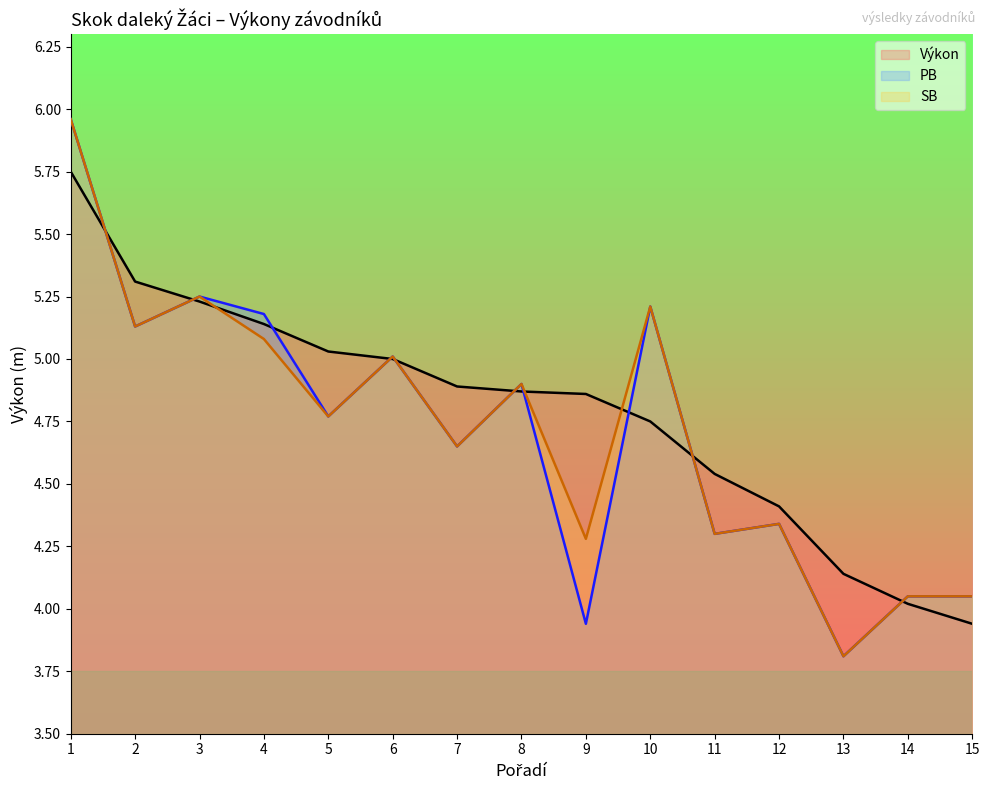

Is it true that SB equals 5.2 at 10?

True